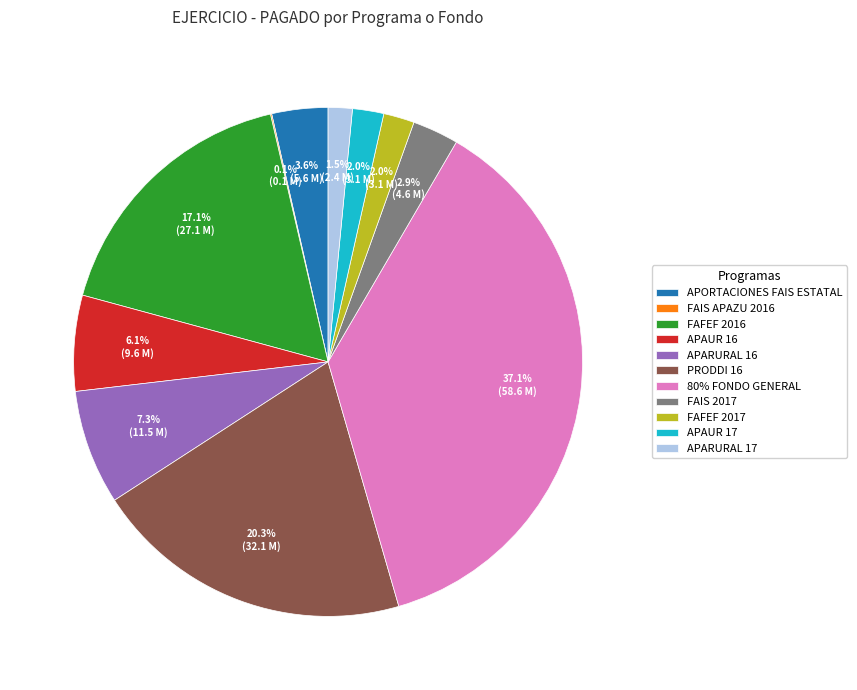

Between FAFEF 2017 and APORTACIONES FAIS ESTATAL, which is larger?

APORTACIONES FAIS ESTATAL